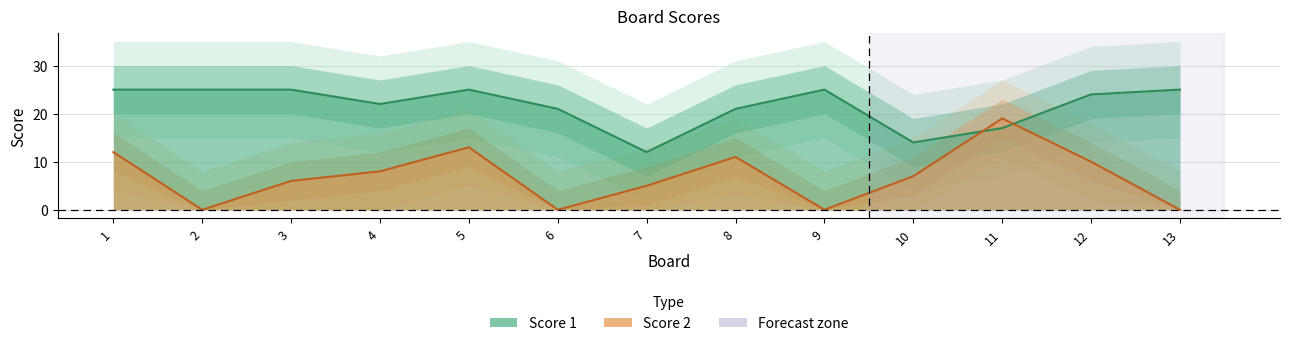

Which series has the widest spread of values?

Score 2